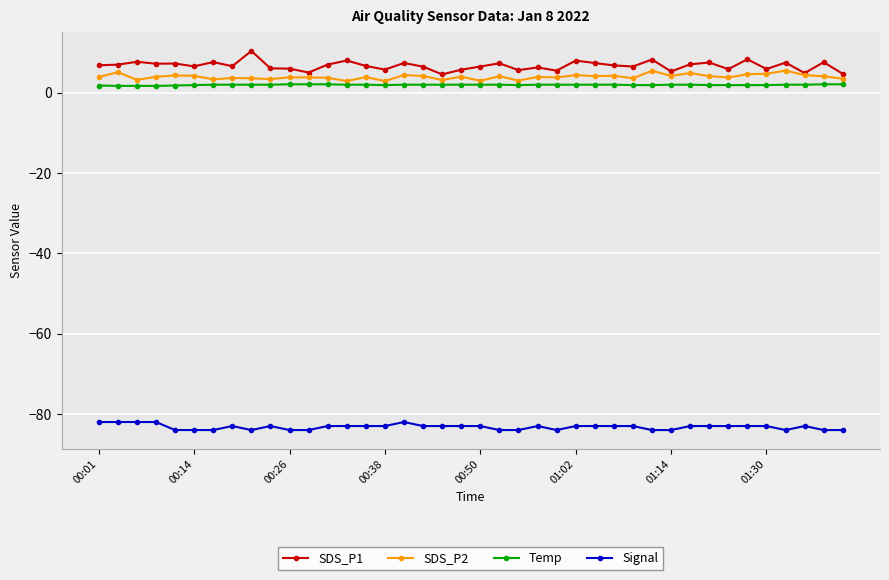

What is the smallest value displayed?

-84.0